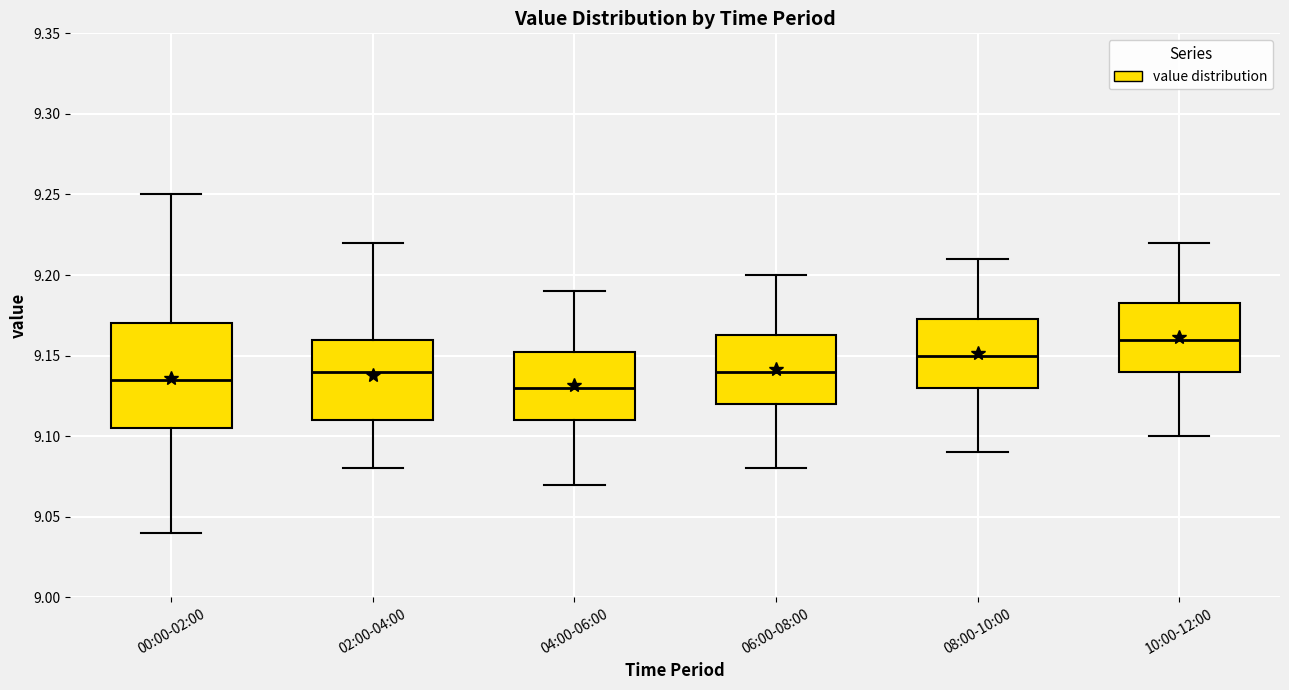

Which box's median line is the lowest?

04:00-06:00